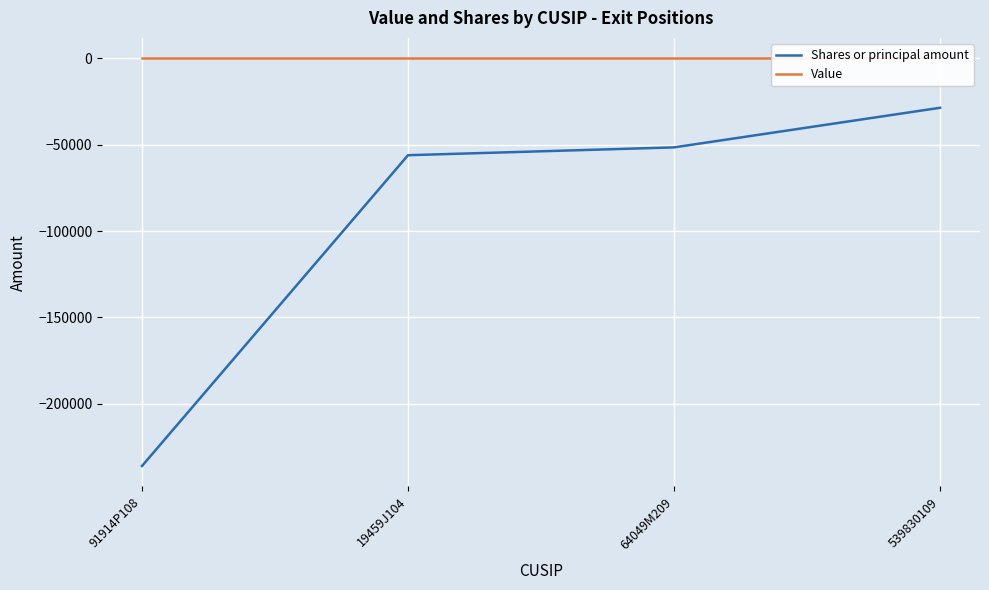

Which series has the widest spread of values?

Shares or principal amount